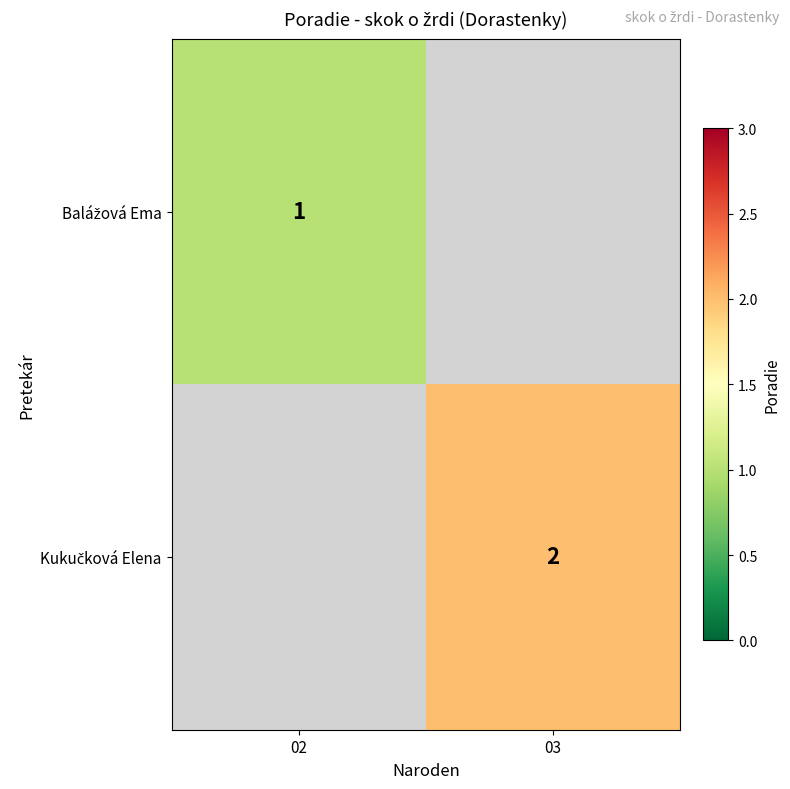

Is it true that Balážová Ema equals 1.4 at 02?

False